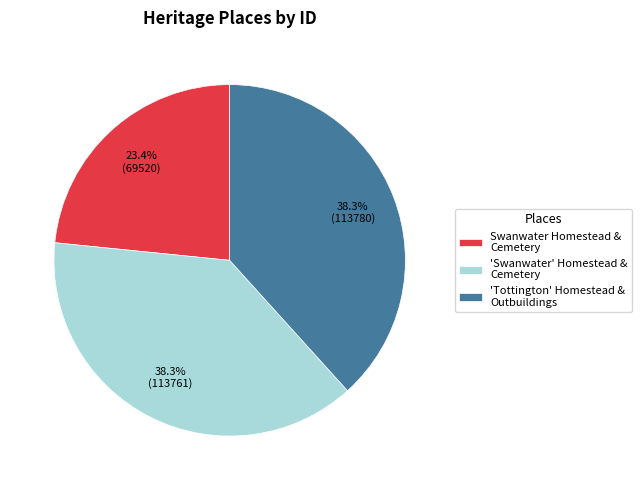

Is there any slice that represents more than half of the pie?

No